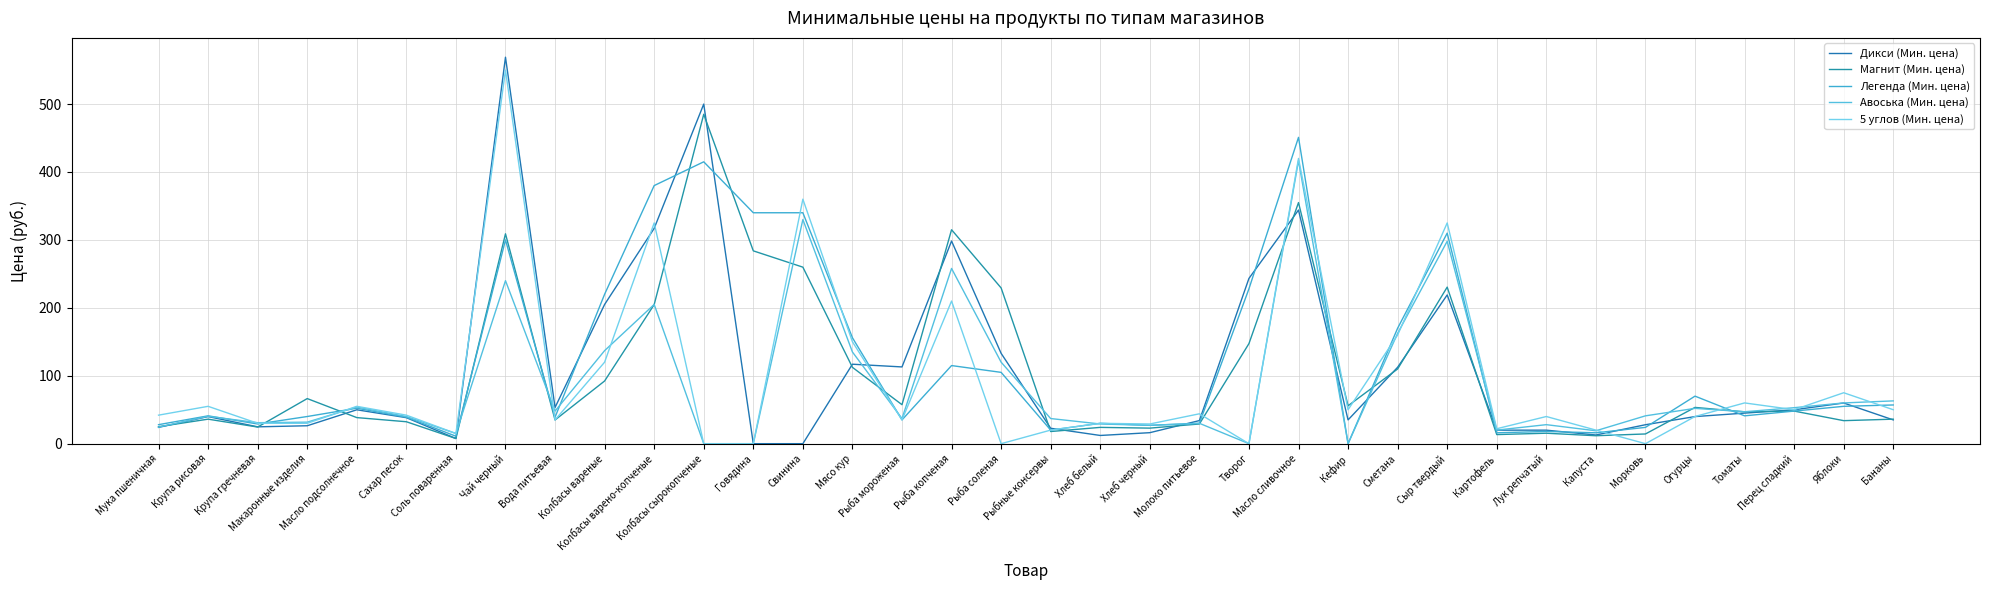

True or false: Авоська (Мин. цена) has a value of 30.0 at Молоко питьевое.

True